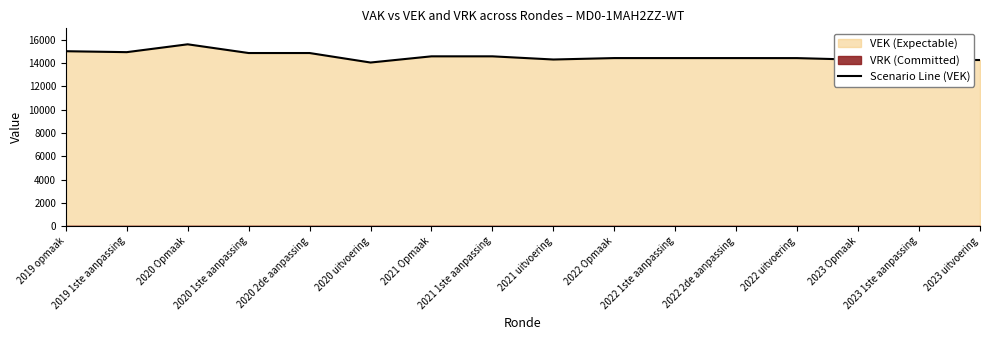

What is the label of the 9th point from the left?

2021 uitvoering